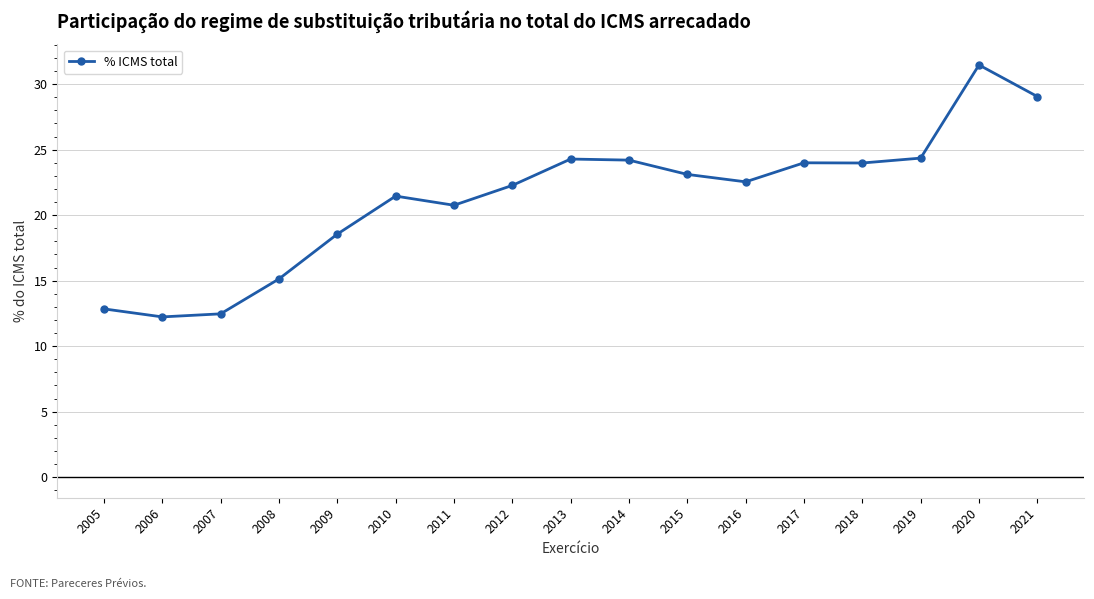

What is the difference between the maximum and minimum values?

19.2